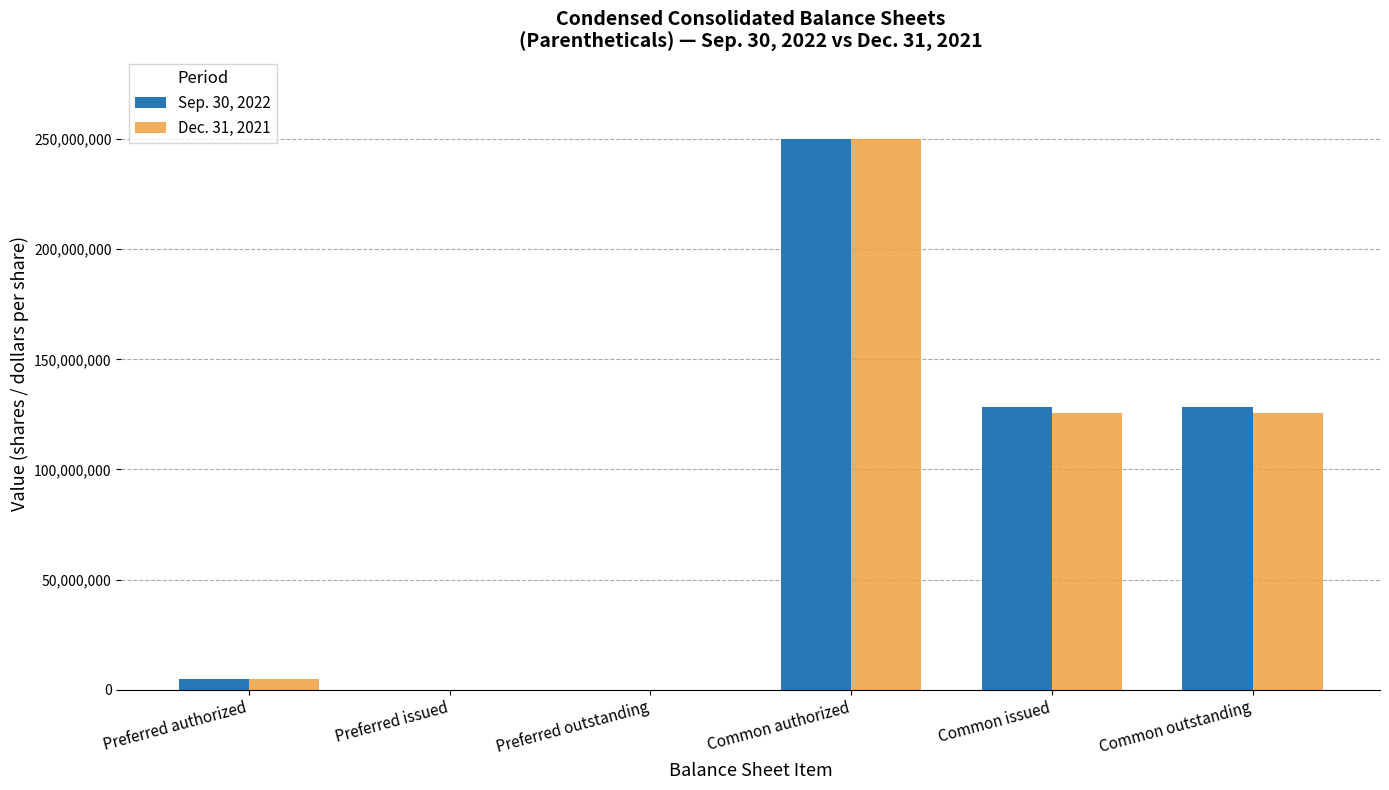

The Sep. 30, 2022 series shows 128331408 at Common outstanding. True or false?

True